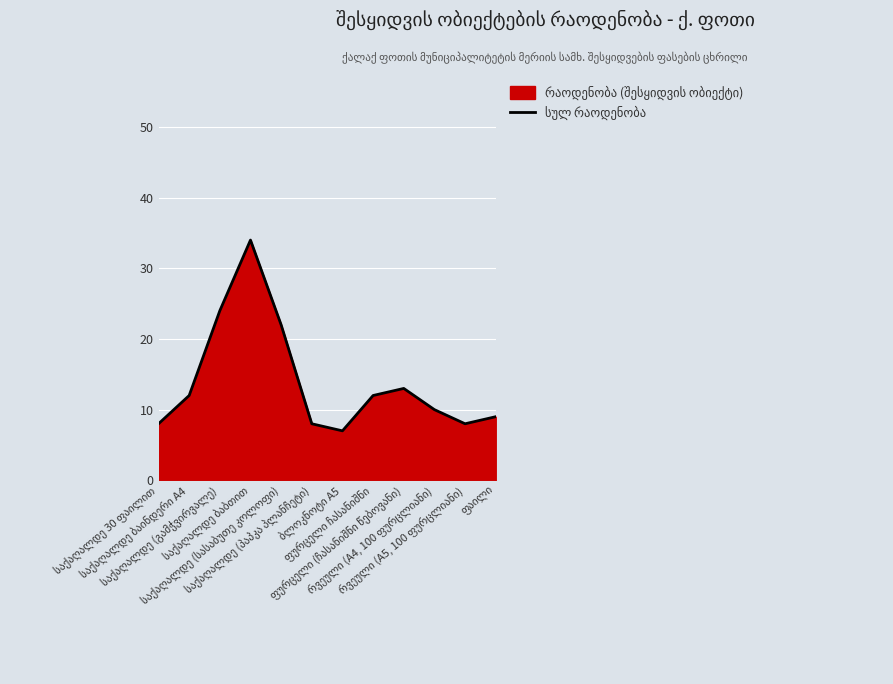

How many data points are less than 12?

6